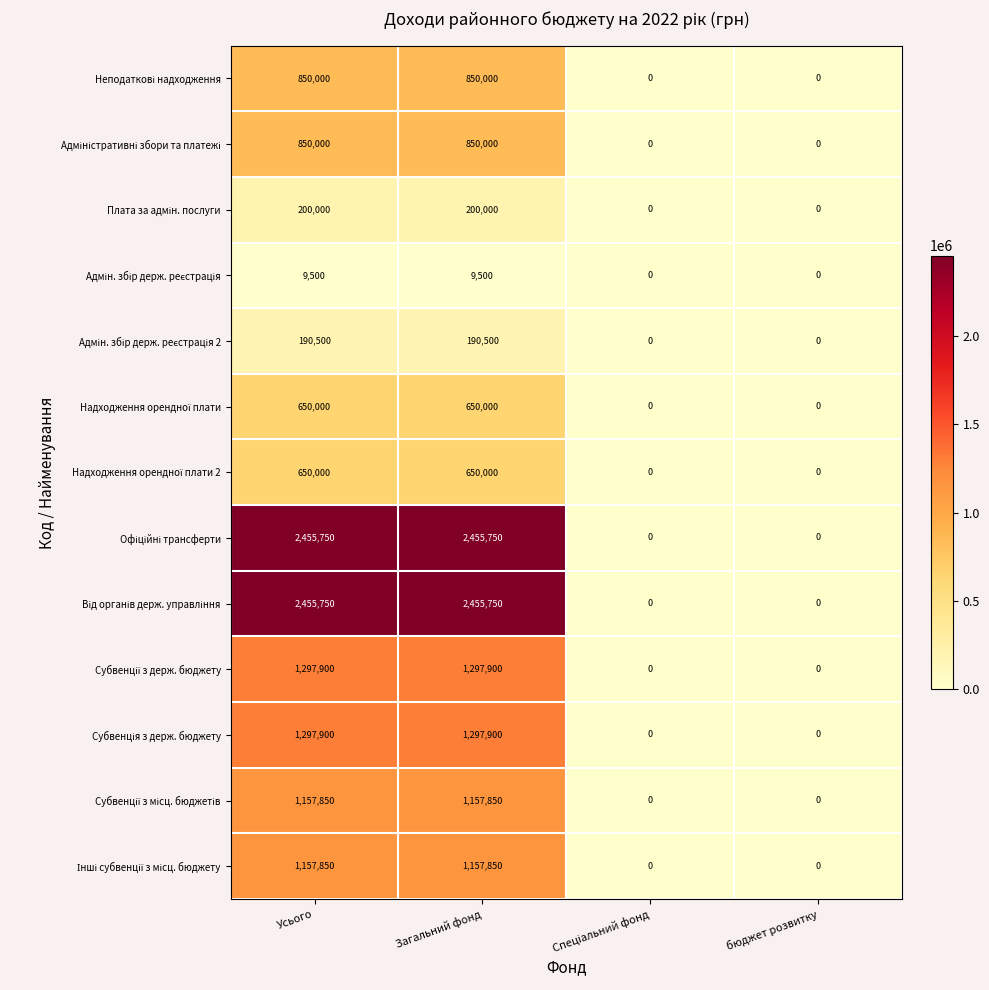

What is the greatest value displayed?

2455750